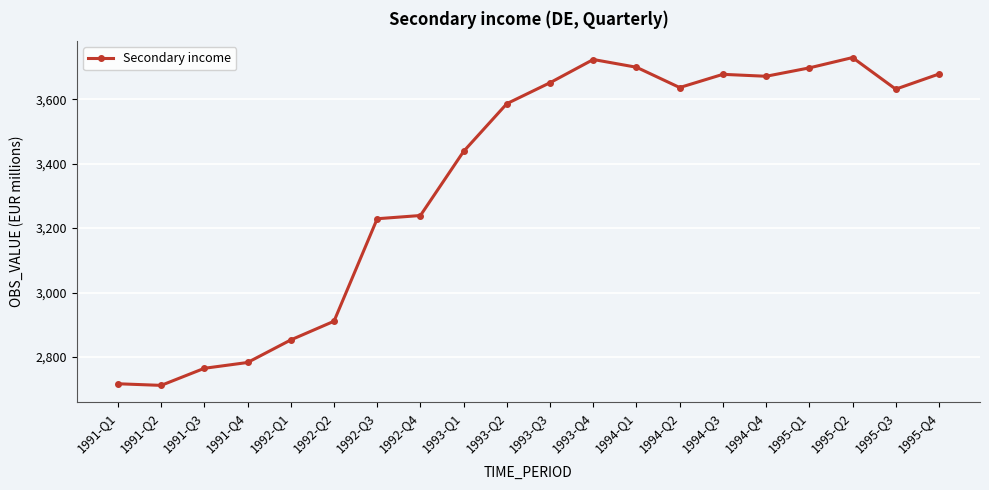

Between 1994-Q1 and 1992-Q1, which is larger?

1994-Q1